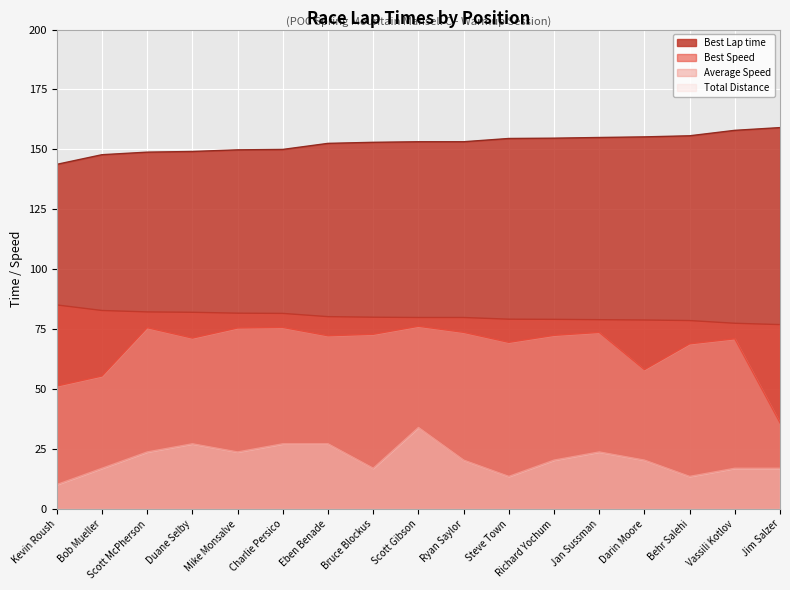

True or false: Total Distance has more than 2 points higher than both neighbors.

True